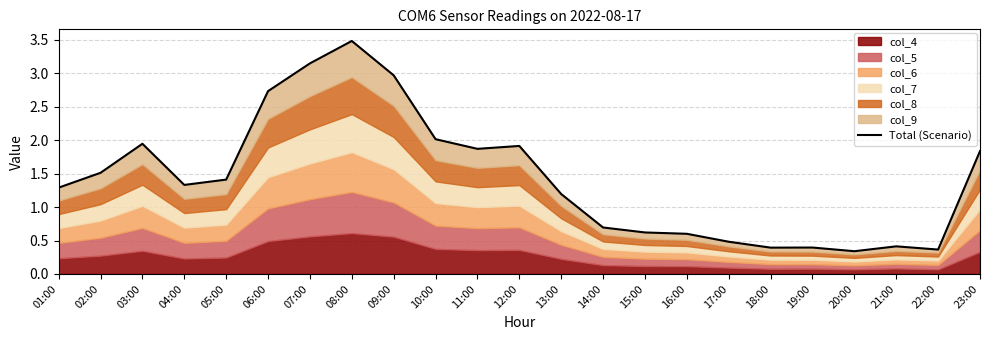

At which category does the data reach its first local valley?

04:00